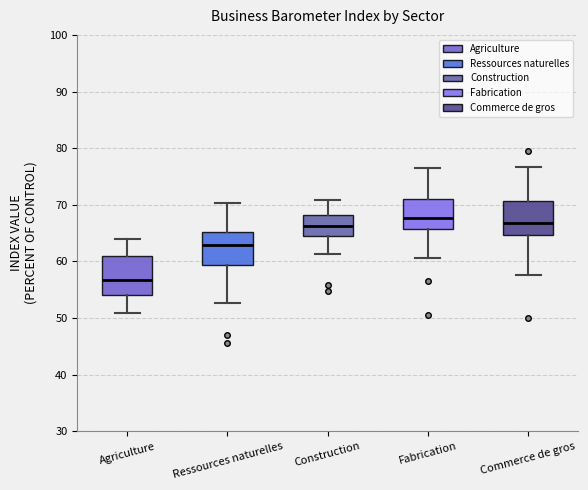

Reading left to right, read every box against the y-axis: the position of its median line, the range the box covers, and the ends of its whiskers. The values are not printed on the chart, so give them approximately, as read against the axis.

Agriculture: median 57, box 54 to 61, whiskers 51 to 64
Ressources naturelles: median 63, box 59 to 65, whiskers 53 to 70
Construction: median 66, box 65 to 68, whiskers 61 to 71
Fabrication: median 68, box 66 to 71, whiskers 61 to 77
Commerce de gros: median 67, box 65 to 71, whiskers 58 to 77